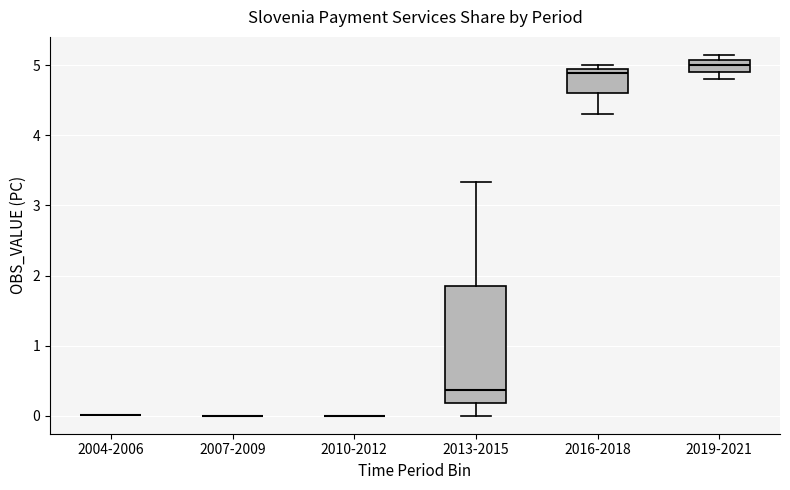

Reading left to right, transcribe this box plot: for each box, give where its median line is, the range the box spans, and where its two whiskers end, as read against the y-axis. The values are not printed on the chart, so give them approximately, as read against the axis.

2004-2006: box collapsed to a line at 0.0, whiskers 0.0 to 0.0
2007-2009: box collapsed to a line at 0.0, whiskers 0.0 to 0.0
2010-2012: box collapsed to a line at 0.0, whiskers 0.0 to 0.0
2013-2015: median 0.4, box 0.2 to 1.8, whiskers 0.0 to 3.3
2016-2018: median 4.9 (just below the box's upper edge), box 4.6 to 4.9, whiskers 4.3 to 5.0
2019-2021: median 5.0, box 4.9 to 5.1, whiskers 4.8 to 5.1 (just above the box's upper edge)